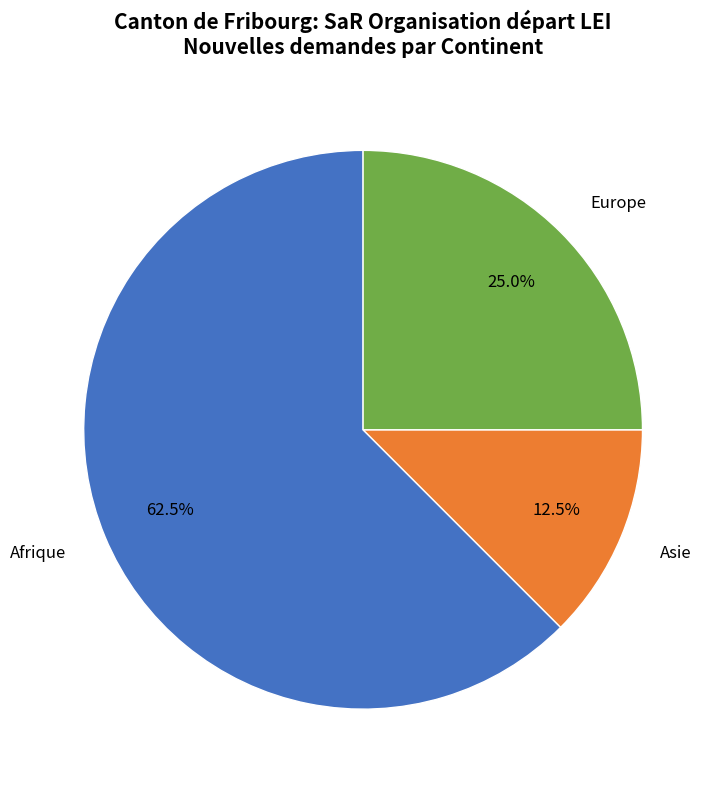

Is there a majority slice in this chart?

Yes